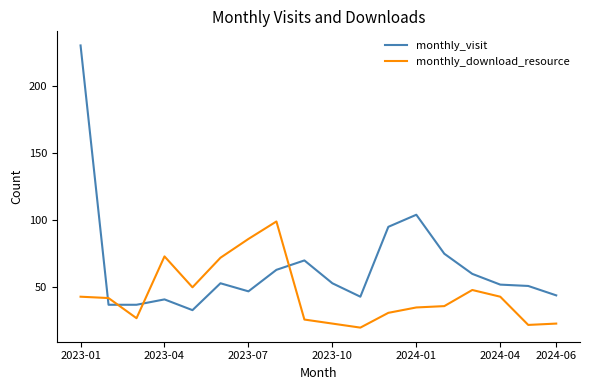

How many intersections are there between monthly_download_resource and monthly_visit?

4